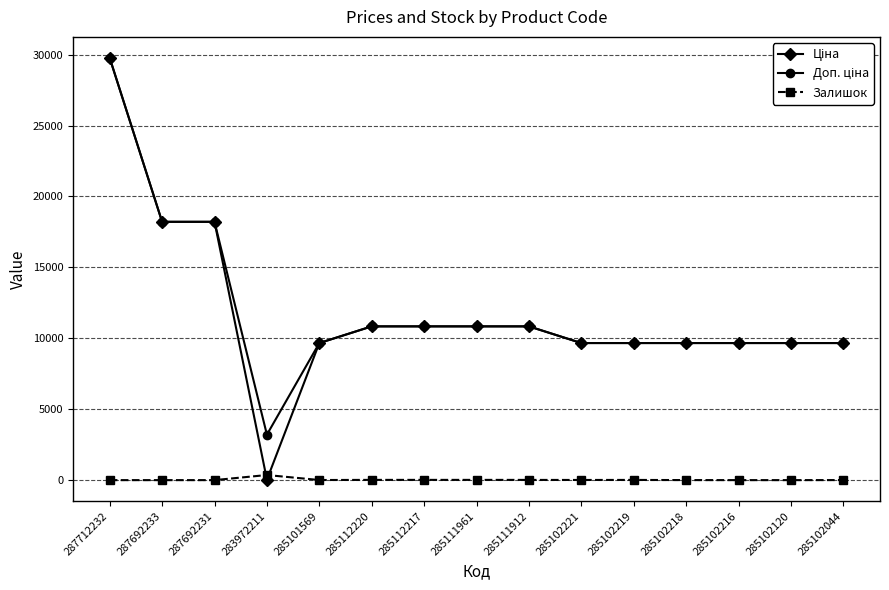

How many values in the Залишок series are below 7?

7